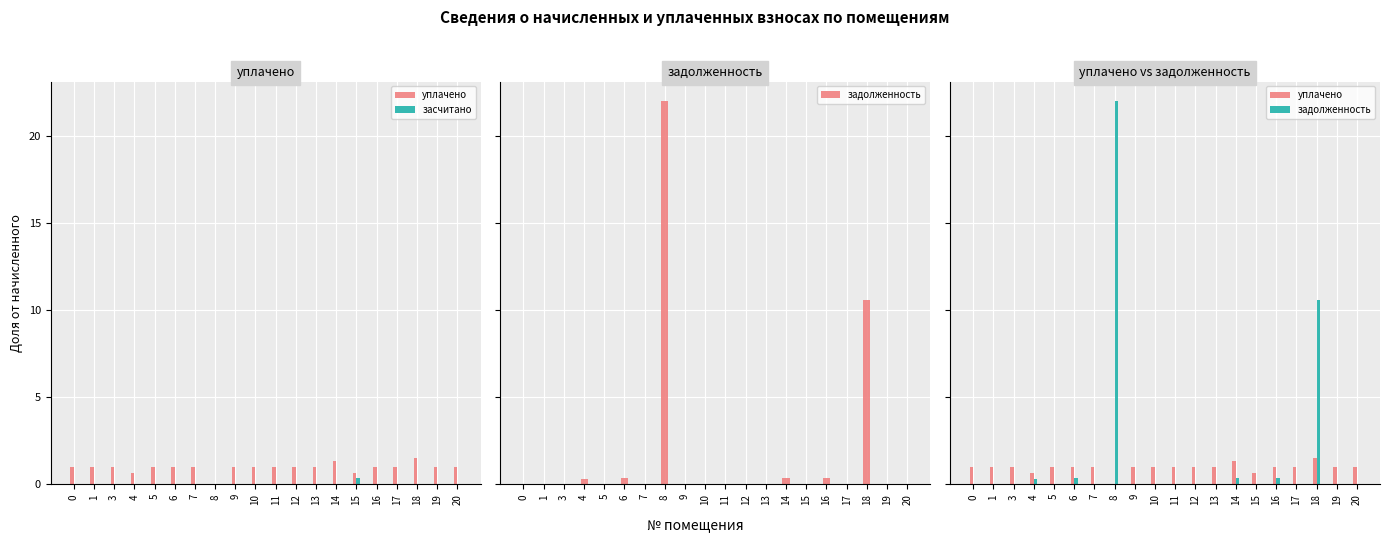

Which series has the largest total across all categories?

задолженность